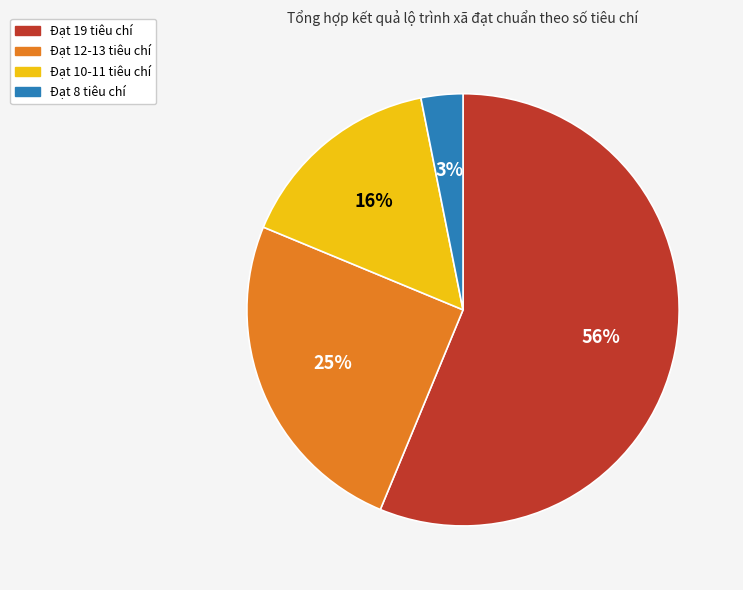

To the nearest percent, what is the combined percentage of Đạt 12-13 tiêu chí and Đạt 8 tiêu chí?

28%